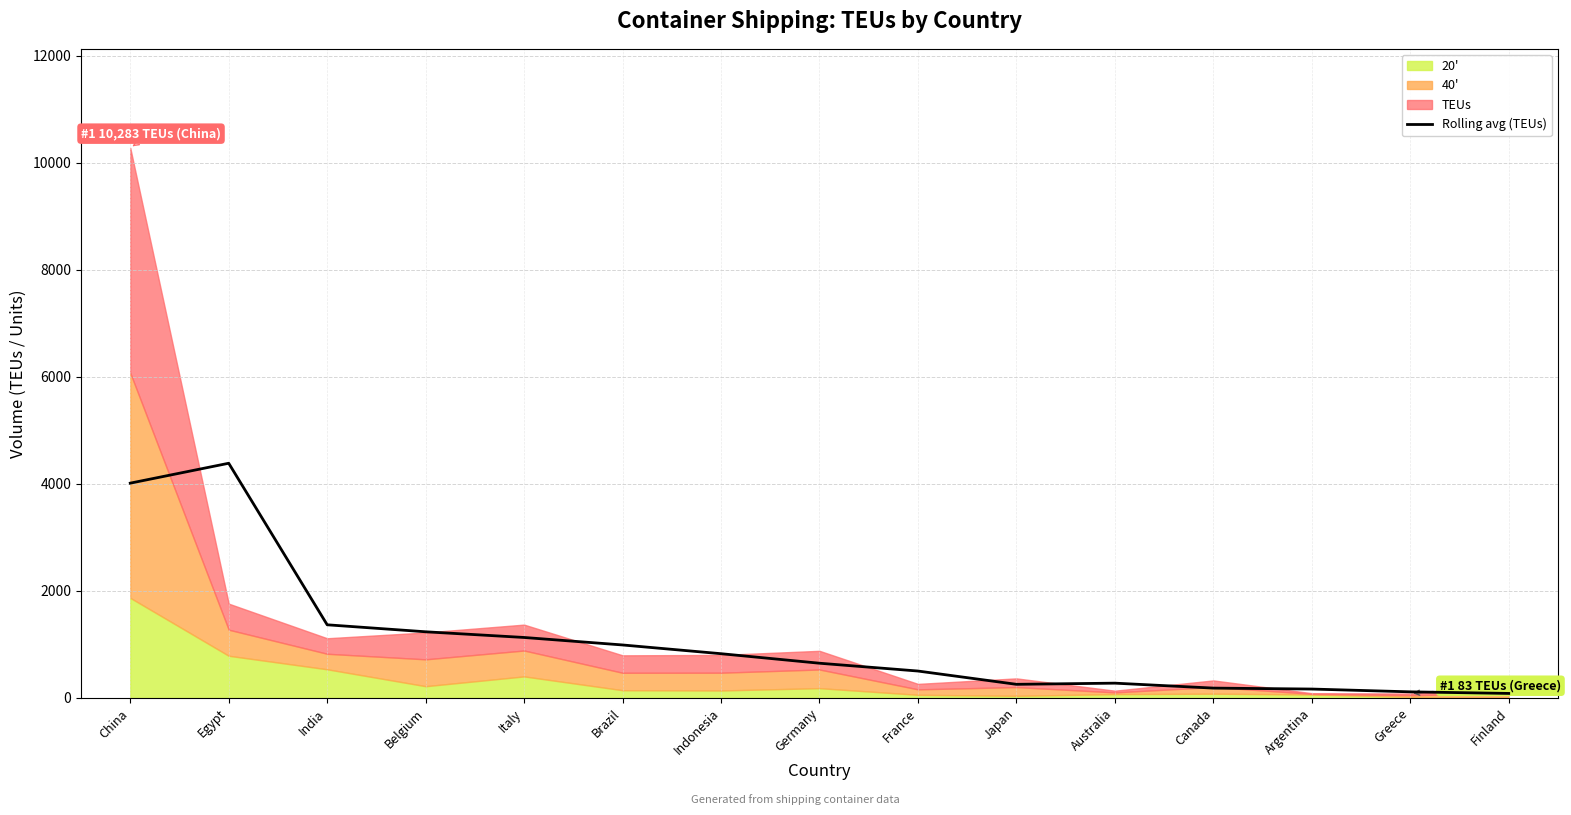

How many points are lower than both their immediate neighbors (excluding endpoints)?

1